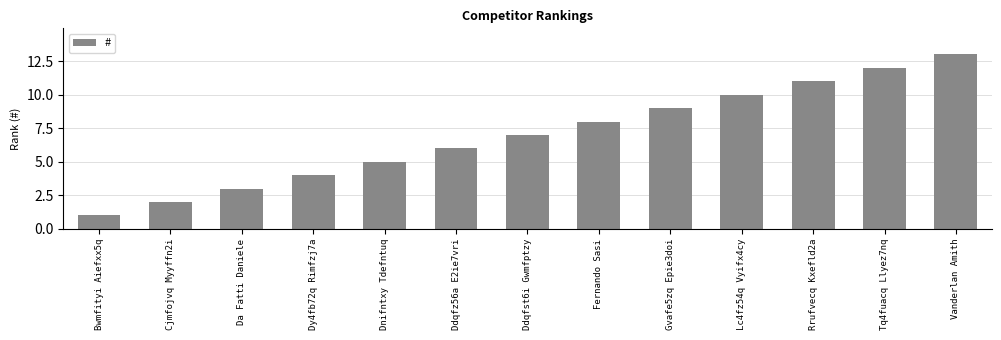

What is the maximum value shown in the chart?

13